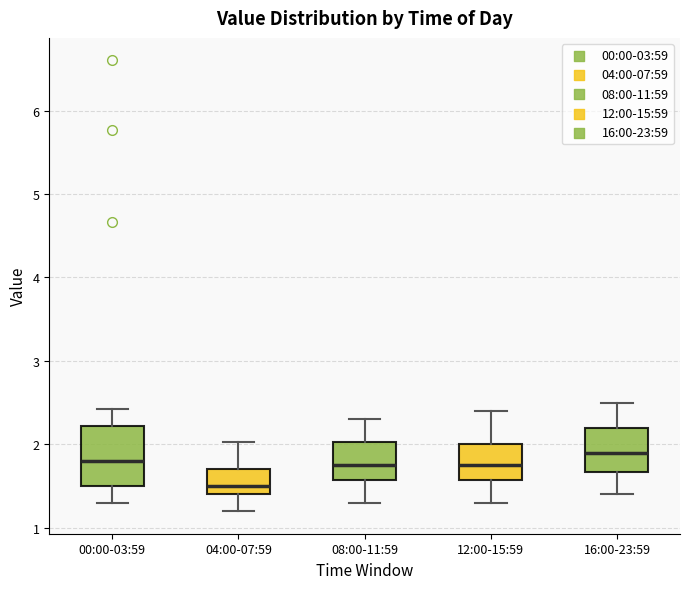

Which box is the tallest, from its lower edge to its upper edge?

00:00-03:59